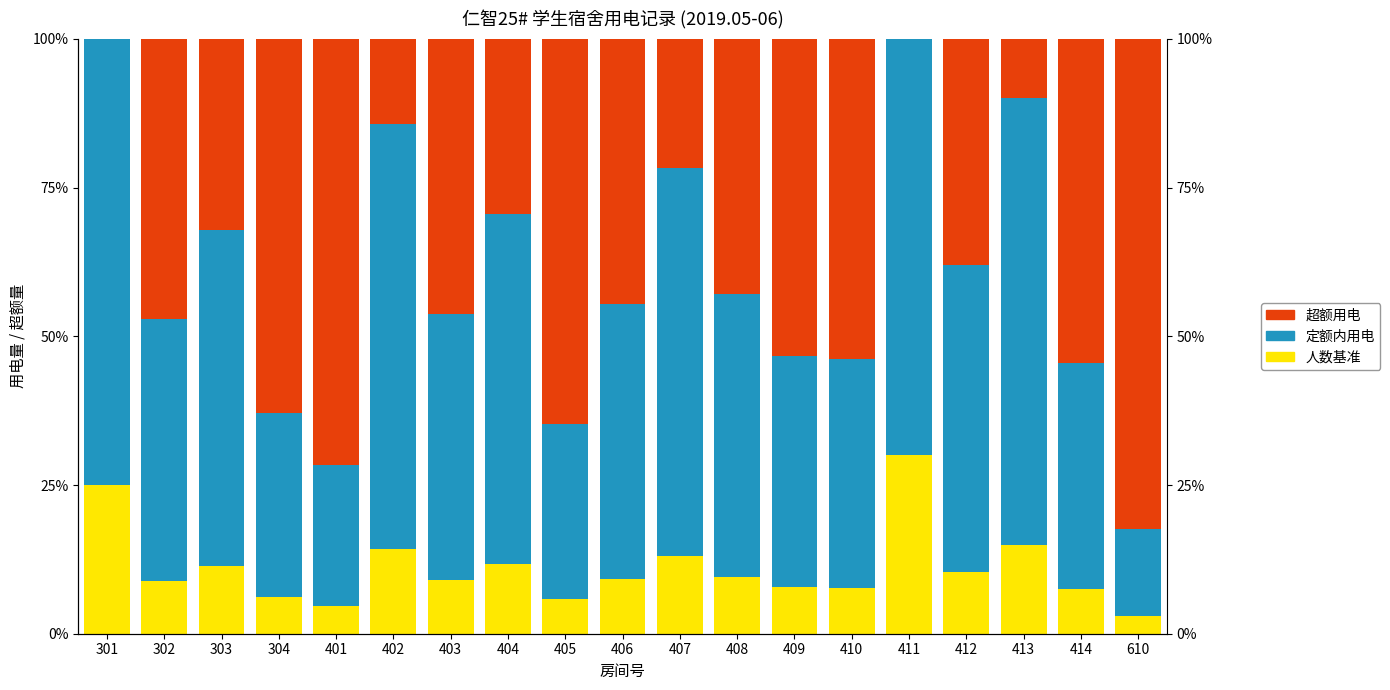

Which has a higher value, 301 or 409?

301